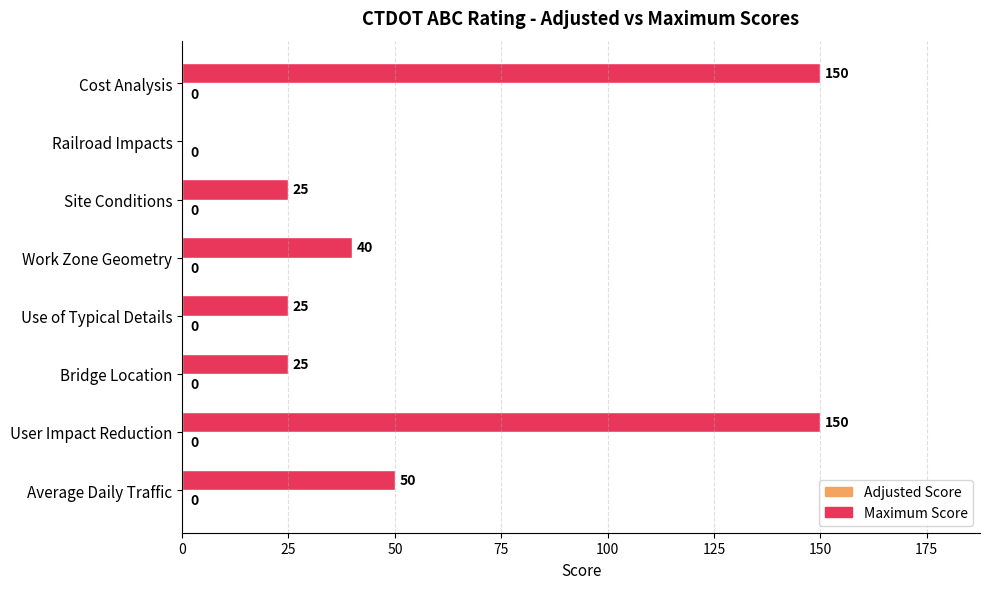

What is the change in value from Site Conditions to Cost Analysis?

+125